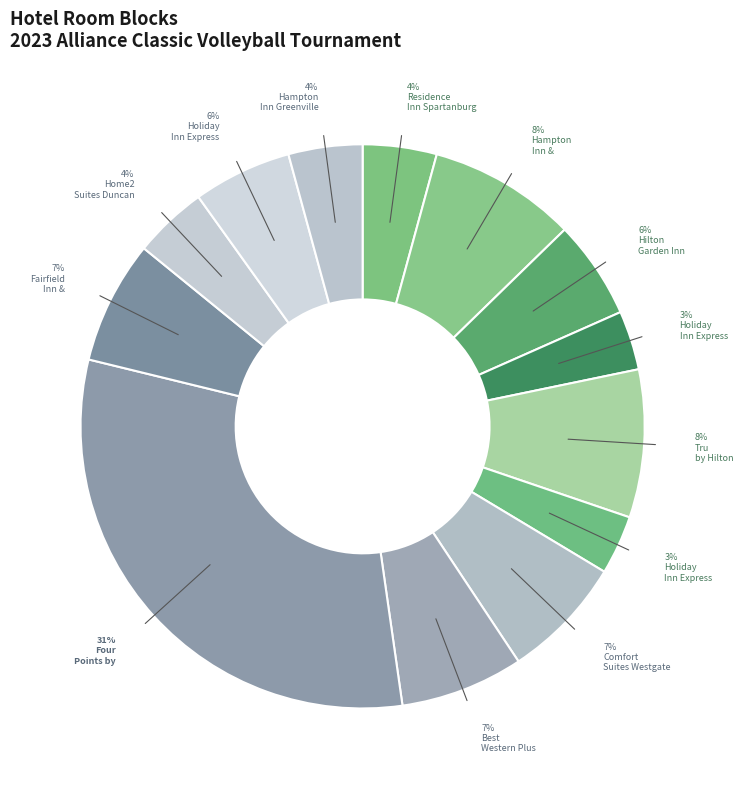

How many segments does this pie chart have?

13